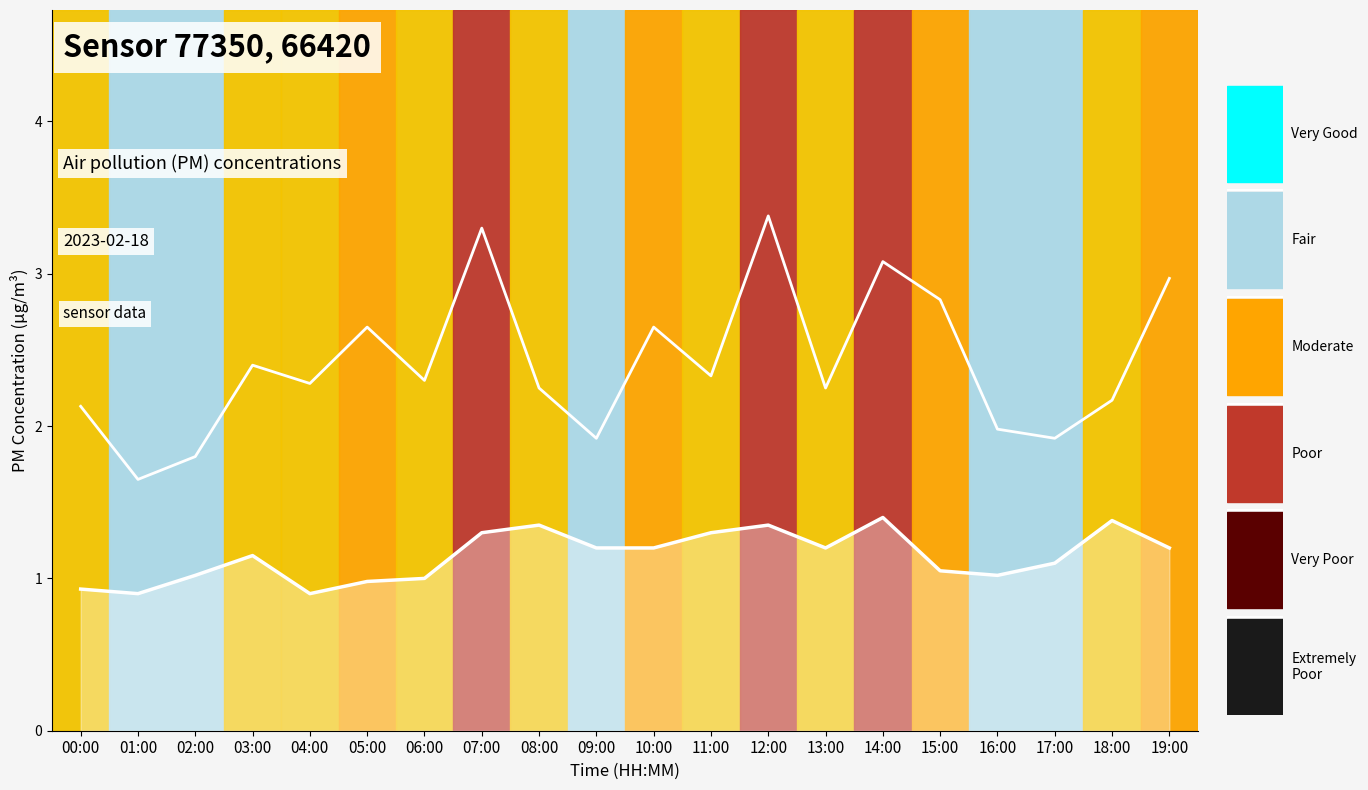

What is the total value across all series at 07:00?

4.6